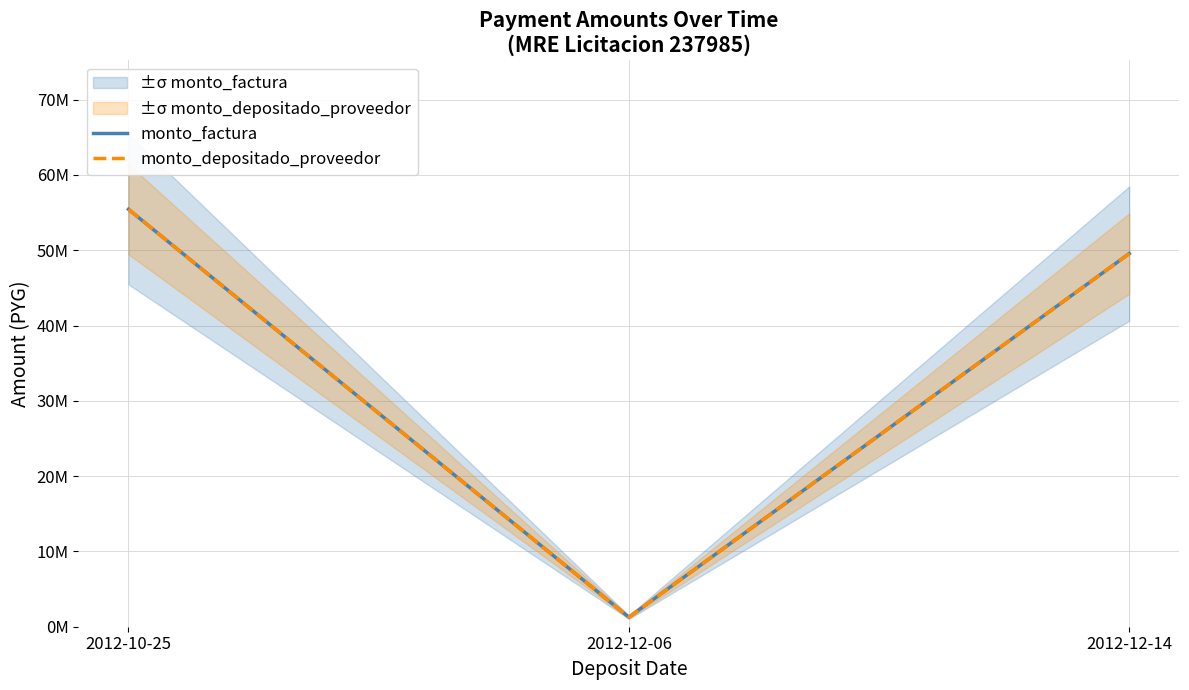

What is the average value of the monto_factura series?

35420000